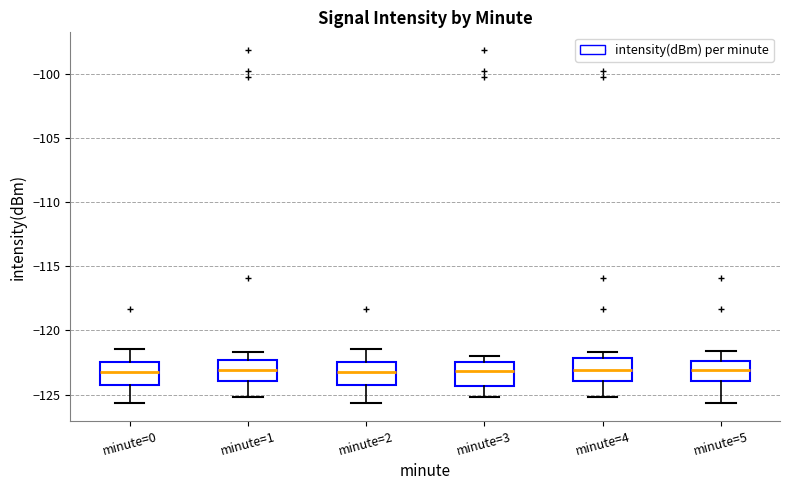

Reading left to right, read every box against the y-axis: the position of its median line, the range the box covers, and the ends of its whiskers. The values are not printed on the chart, so give them approximately, as read against the axis.

minute=0: median -123.0, box -124.5 to -122.5, whiskers -125.5 to -121.5
minute=1: median -123.0, box -124.0 to -122.5, whiskers -125.0 to -121.5
minute=2: median -123.0, box -124.5 to -122.5, whiskers -125.5 to -121.5
minute=3: median -123.0, box -124.5 to -122.5, whiskers -125.0 to -122.0
minute=4: median -123.0, box -124.0 to -122.0, whiskers -125.0 to -121.5
minute=5: median -123.0, box -124.0 to -122.5, whiskers -125.5 to -121.5